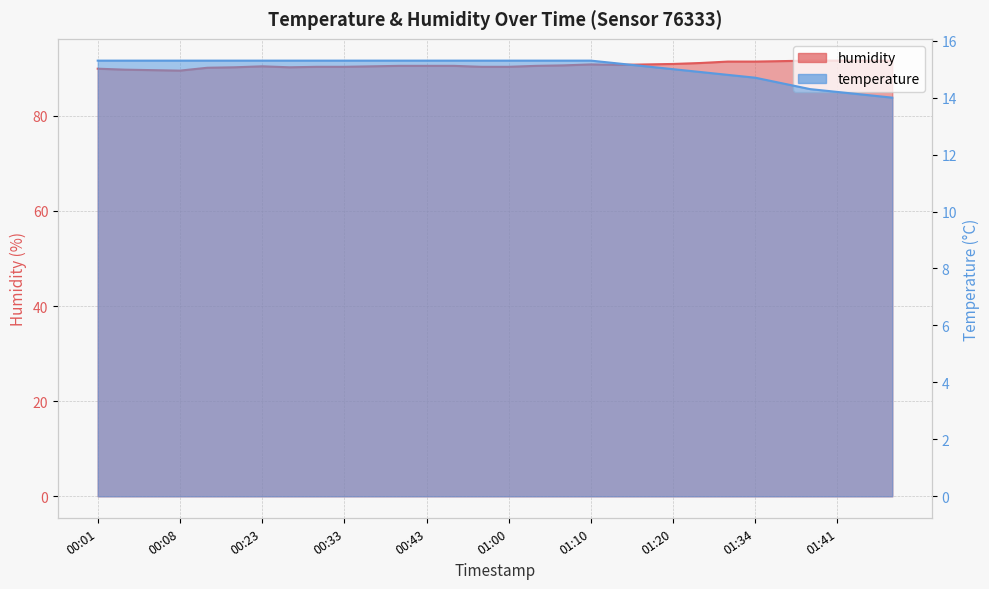

Which category has the highest value in the temperature series?

00:01